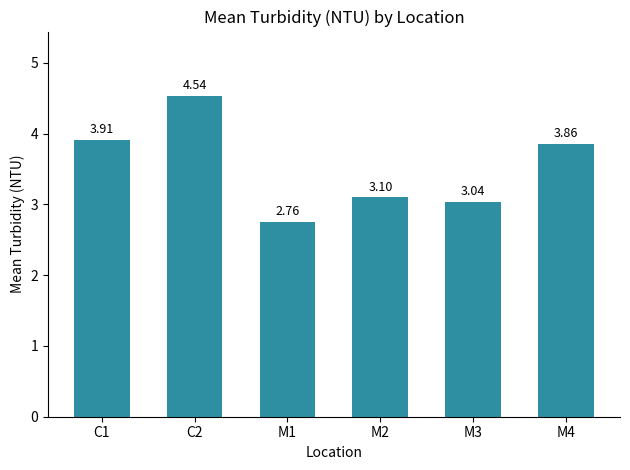

True or false: the data shows 3.1 at M2.

True